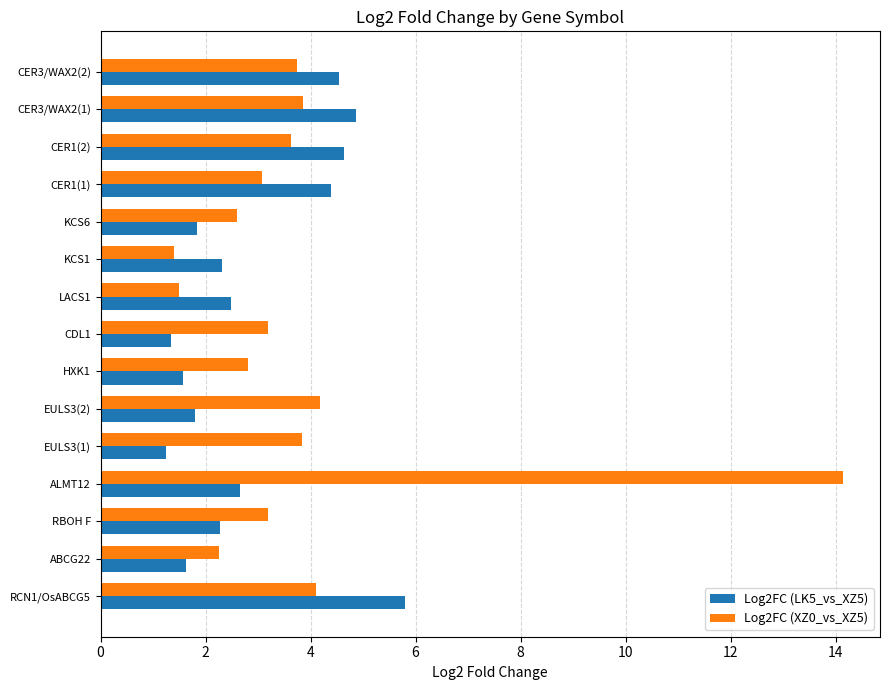

At which category is the sum across all series the highest?

ALMT12